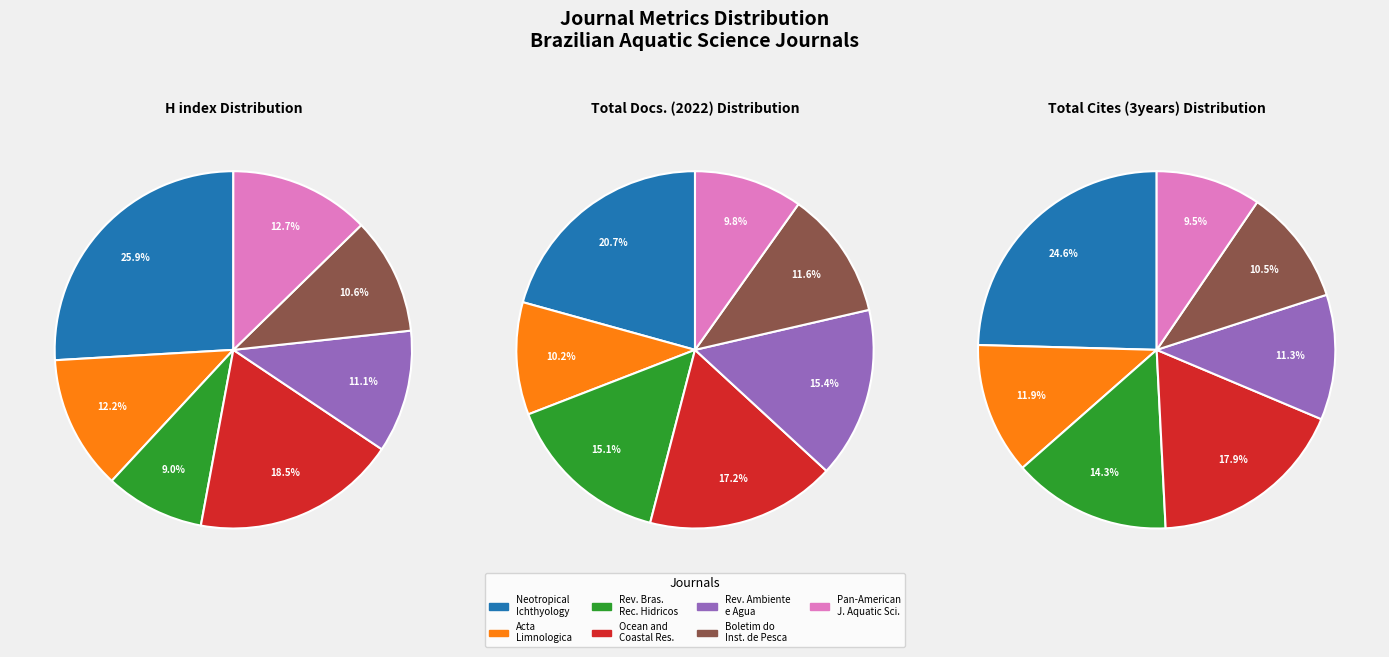

What is the largest slice in the pie chart?

Neotropical Ichthyology